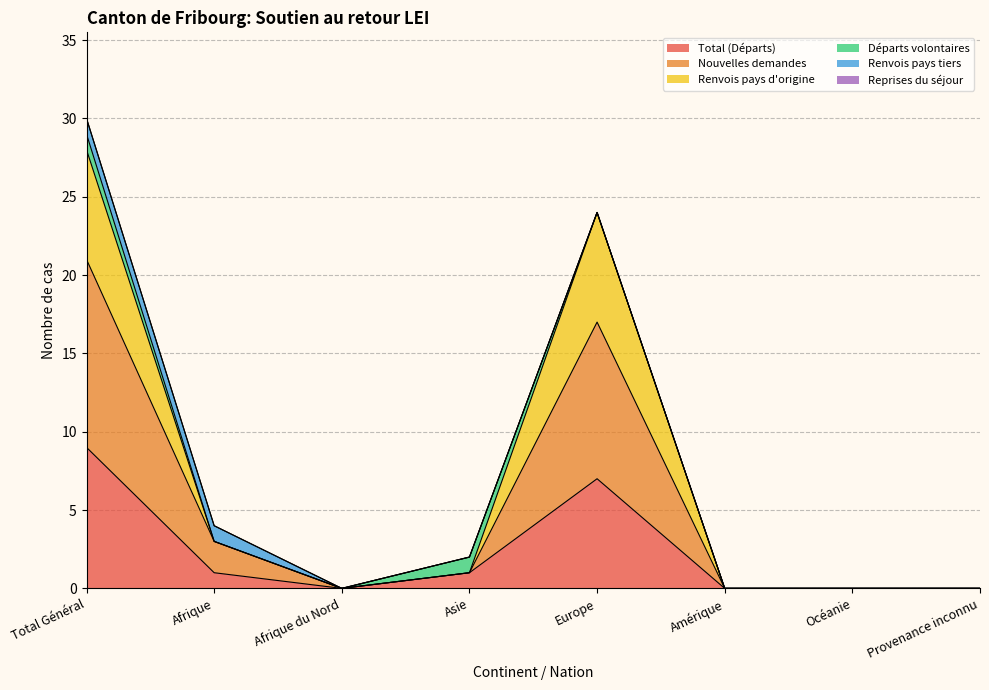

Where is the first local minimum for Nouvelles demandes?

Afrique du Nord